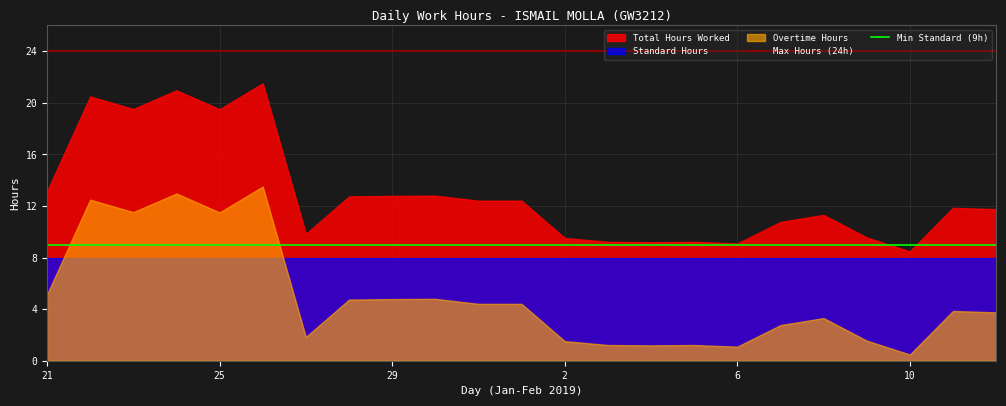

True or false: Overtime Hours and Total Hours Worked cross at least once.

False